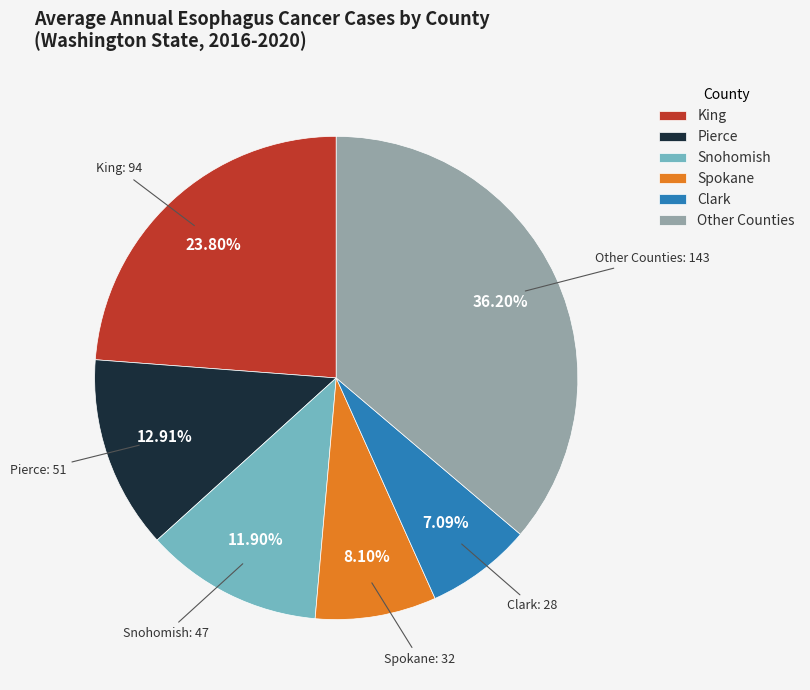

Combined, do Clark and Snohomish account for over 50%?

No